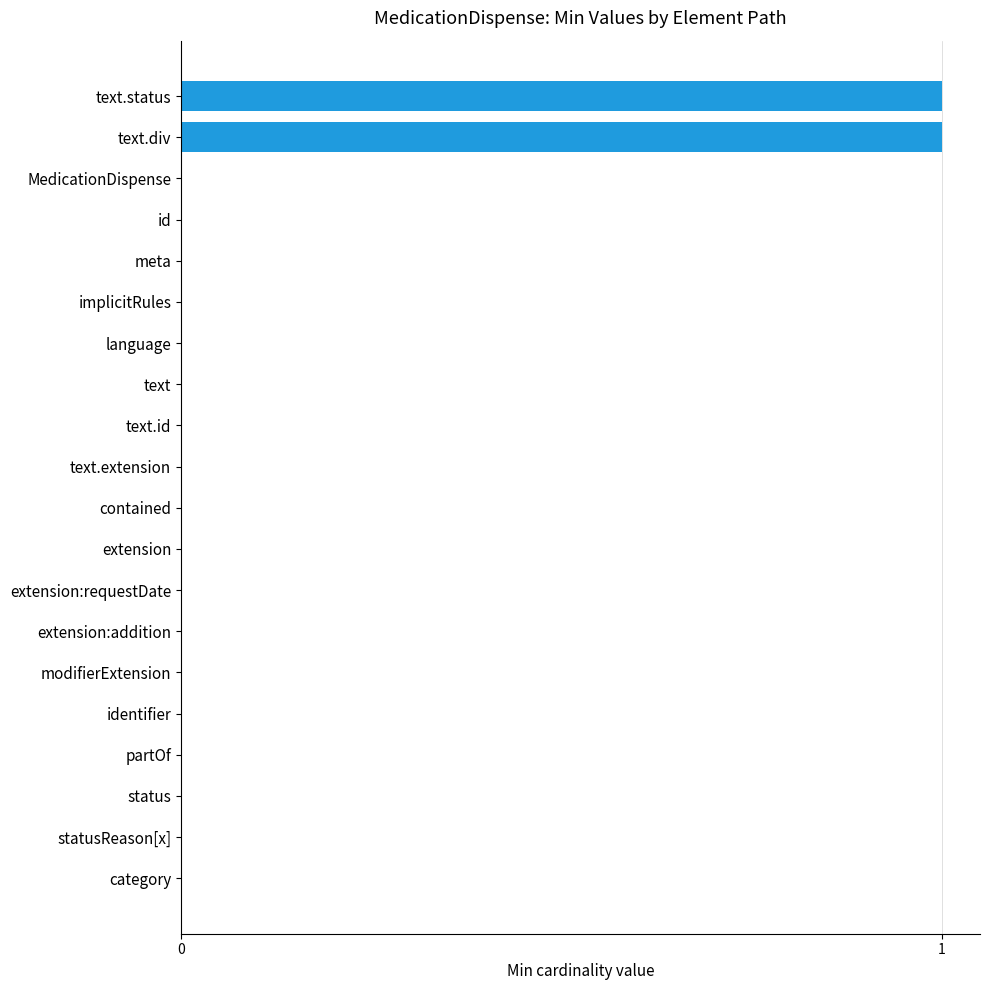

Between id and text.status, which is larger?

text.status